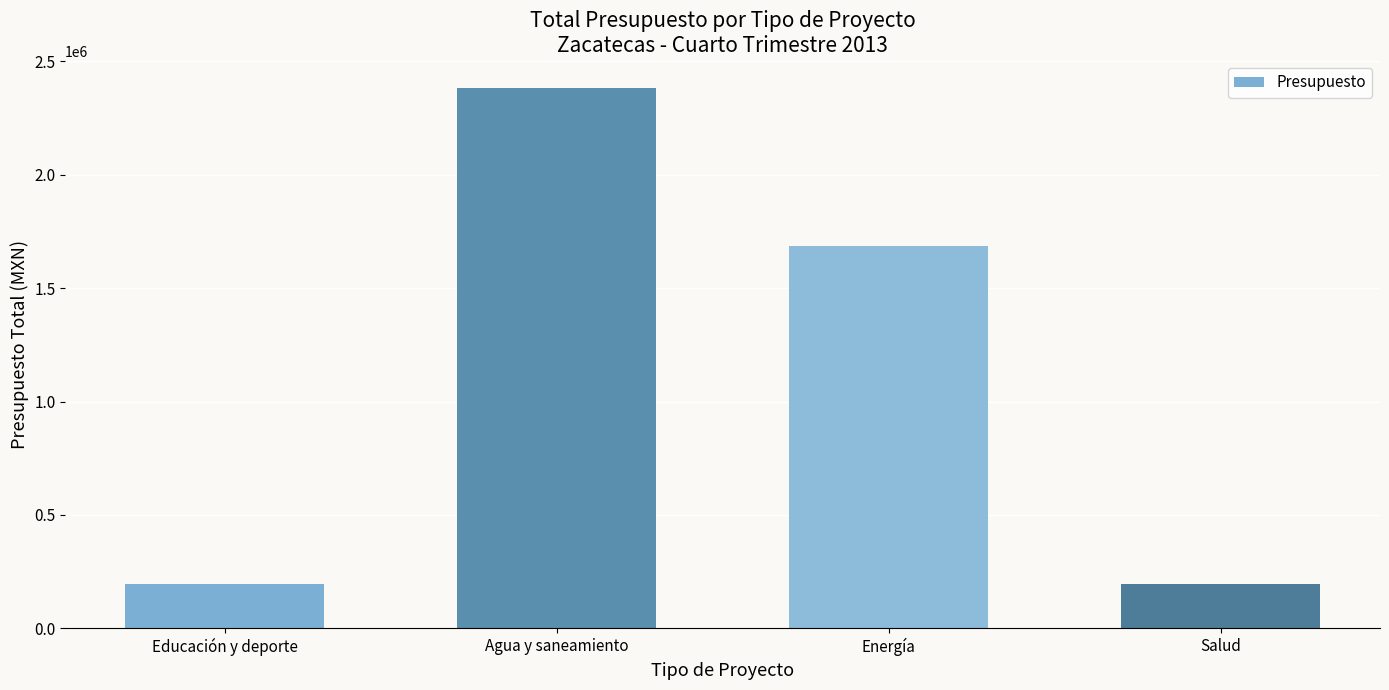

Are the bars horizontal?

No